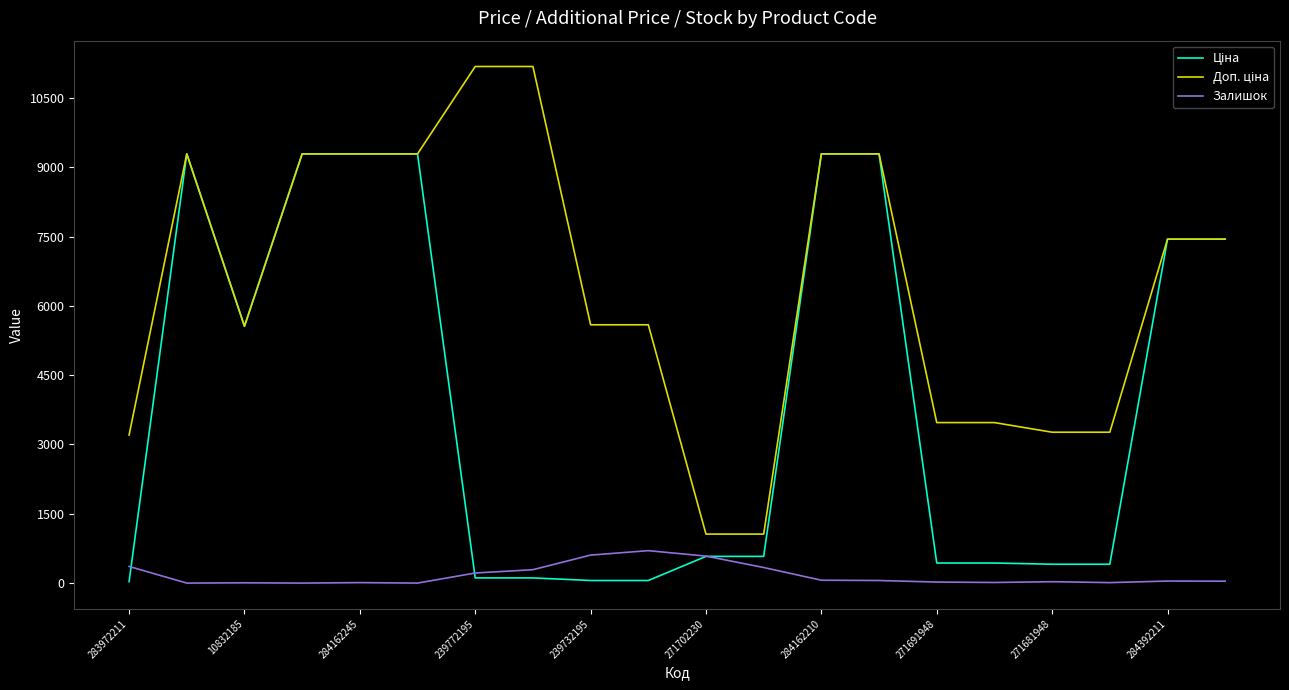

How many lines are shown in the chart?

3